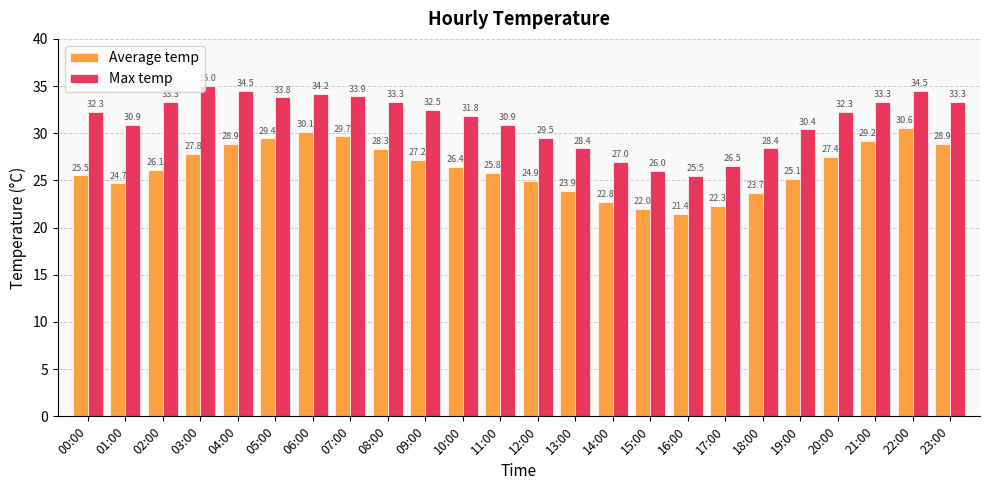

True or false: Max temp has a value of 32.3 at 20:00.

True